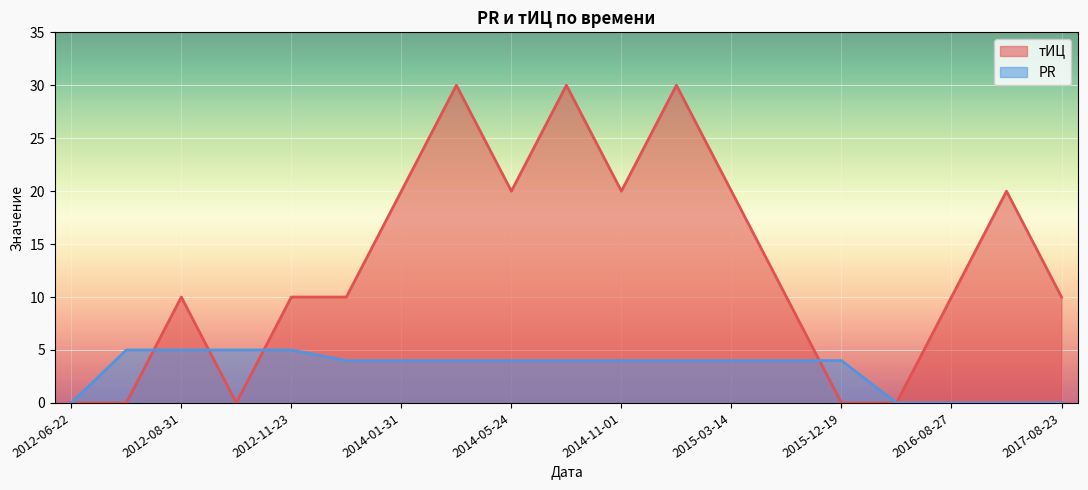

Which has a higher value, 2015-10-10 or 2014-11-01?

2014-11-01